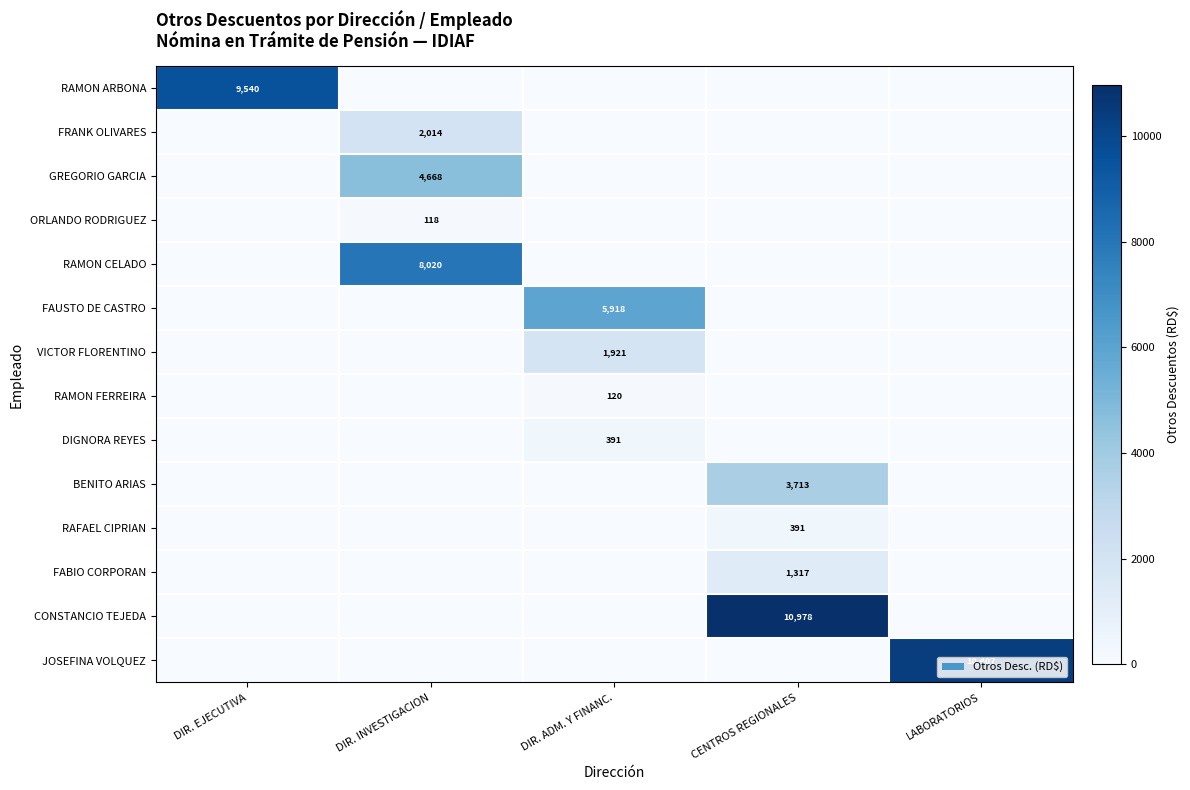

Is the value of ORLANDO RODRIGUEZ at DIR. EJECUTIVA greater than the value of FAUSTO DE CASTRO at DIR. EJECUTIVA?

No